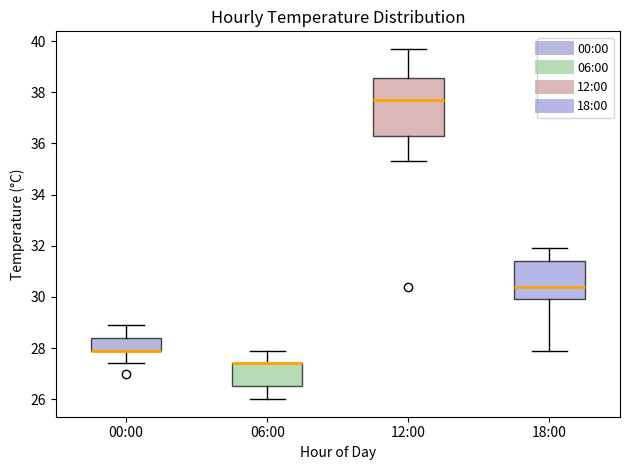

Which box is the tallest, from its lower edge to its upper edge?

12:00